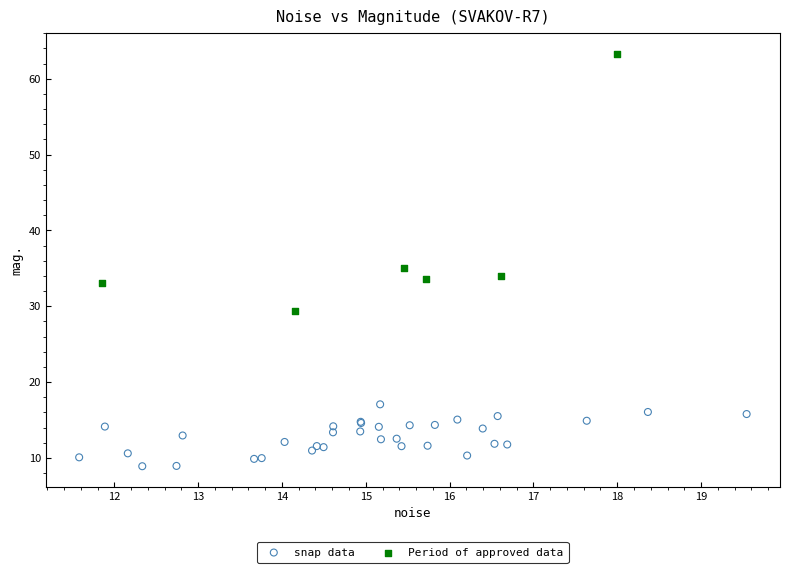

Which series contains the lowest Y value?

snap data